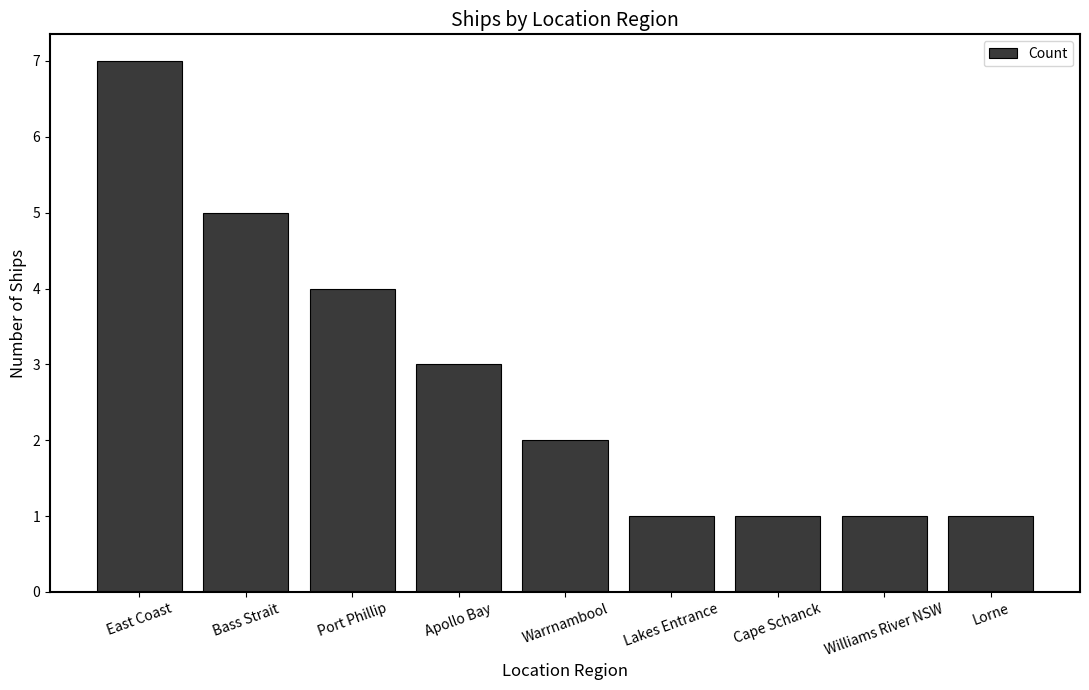

Are the bars horizontal?

No